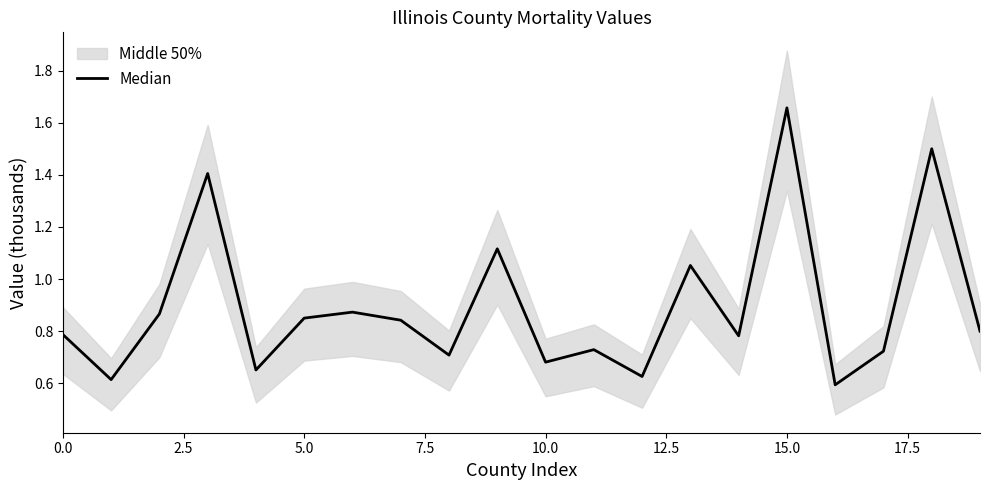

What is the approximate value at 10.0?

0.7